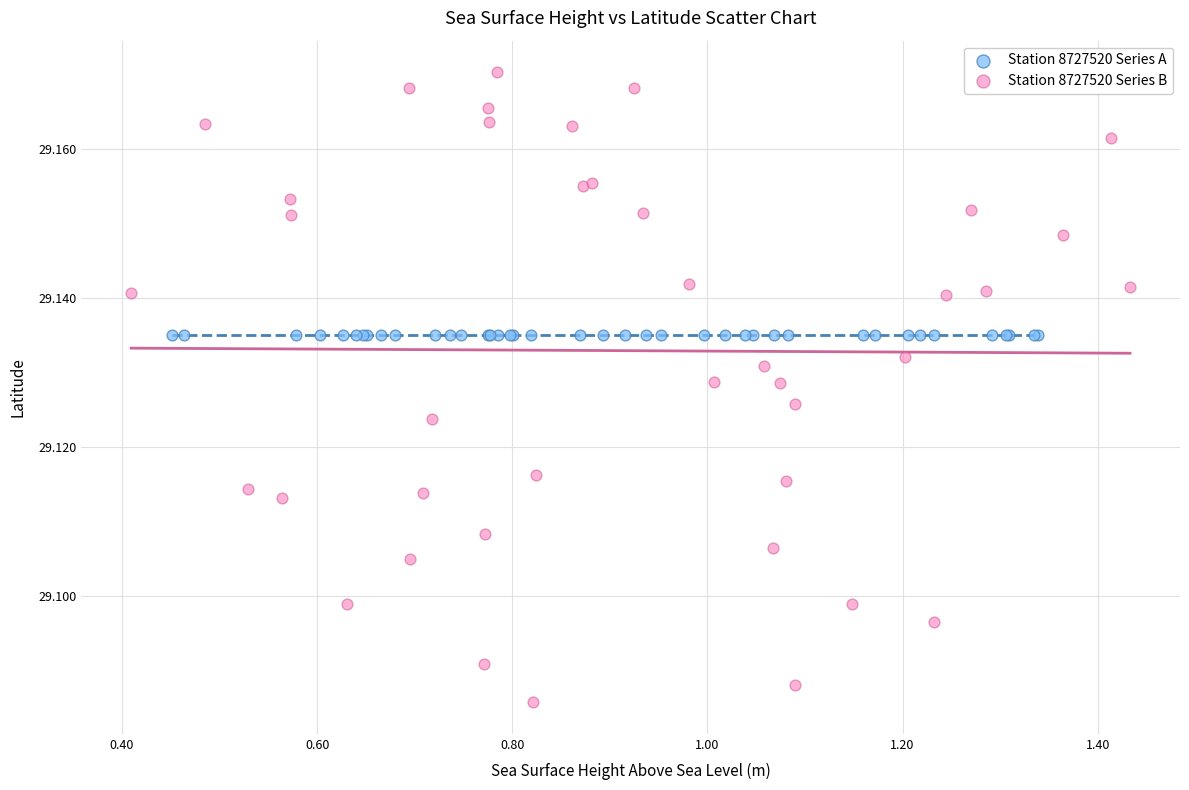

Which series contains the lowest Y value?

Station 8727520 Series B